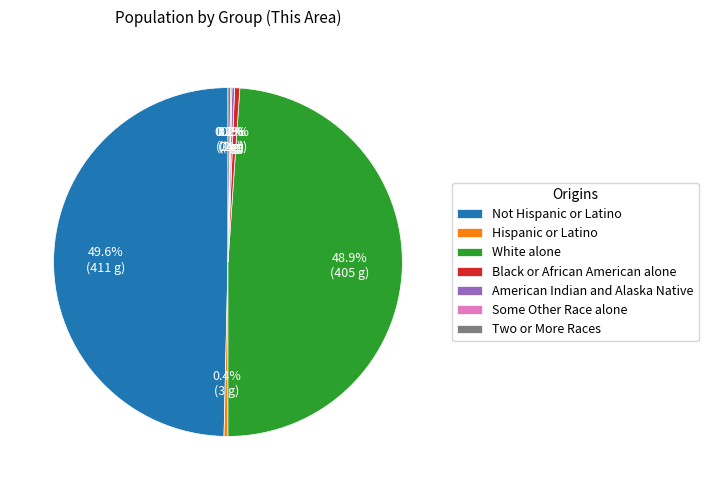

Which slice is the largest?

Not Hispanic or Latino